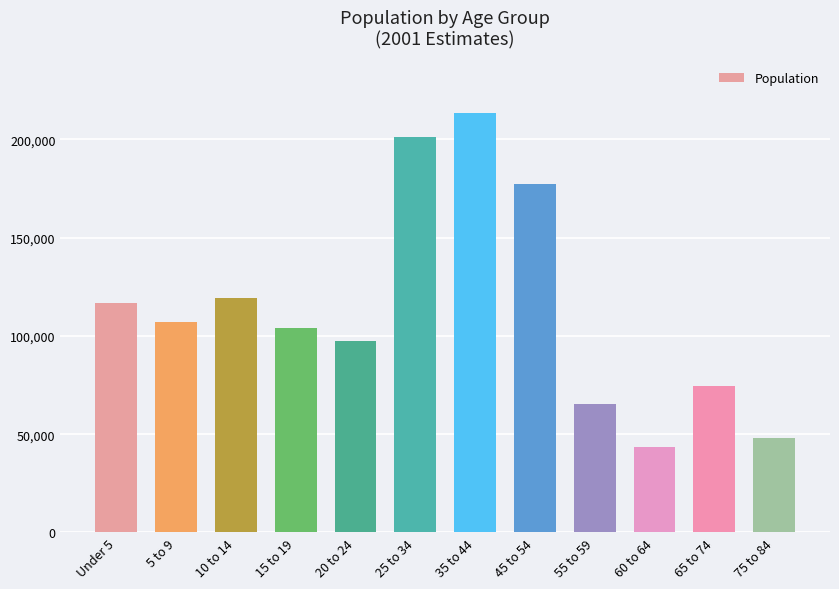

How many values are below 106844?

6